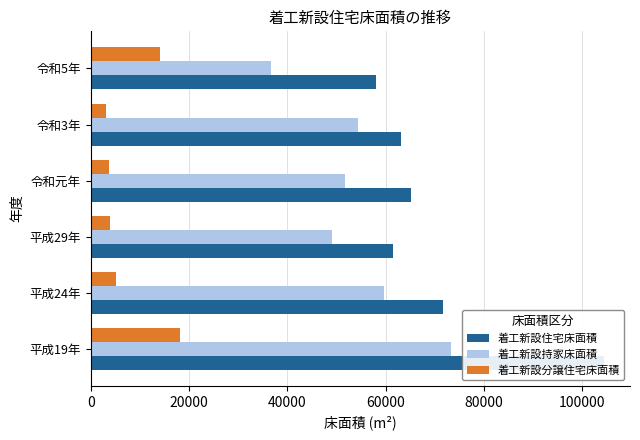

Rank the series at 平成29年 from highest to lowest value.

着工新設住宅床面積, 着工新設持家床面積, 着工新設分譲住宅床面積